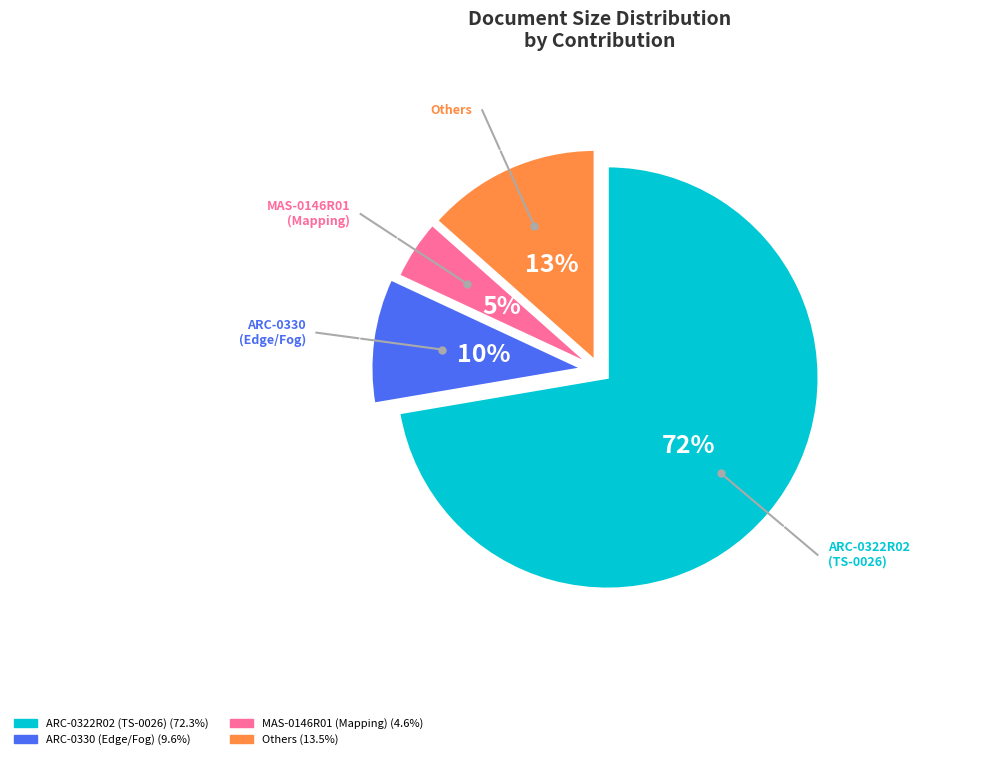

How many slices are in this pie chart?

4